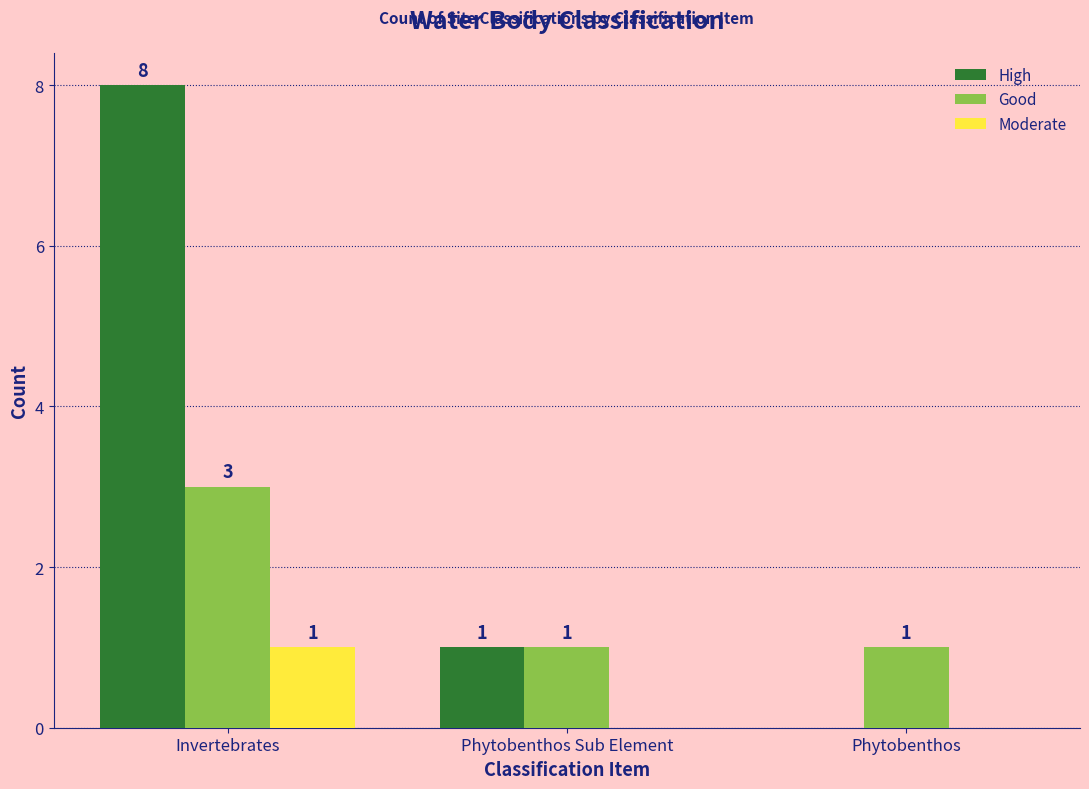

Which series has the largest total across all categories?

High